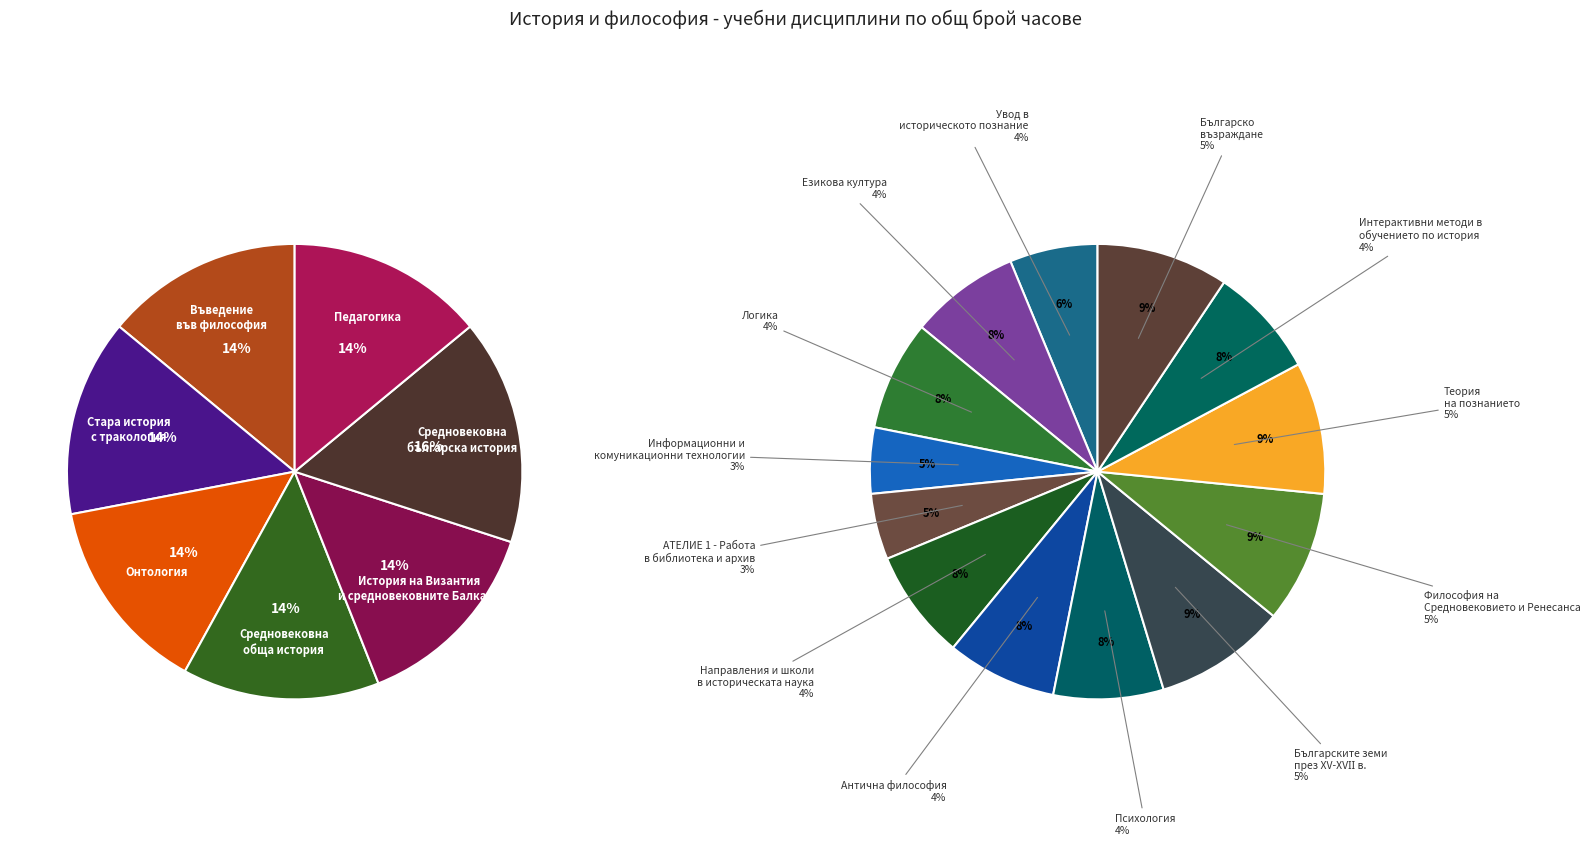

Does any single category account for the majority?

No